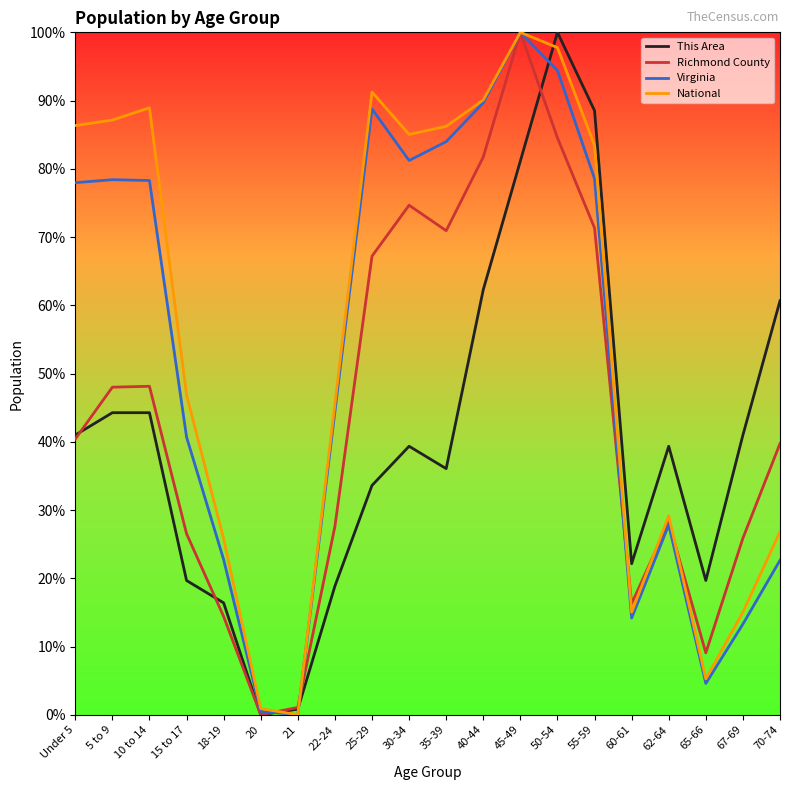

Reading left to right, what are all the values shown in this chart?

This Area: Under 5=0.4	5 to 9=0.4	10 to 14=0.4	15 to 17=0.2	18-19=0.2	20=0.0	21=0.0	22-24=0.2	25-29=0.3	30-34=0.4	35-39=0.4	40-44=0.6	45-49=0.8	50-54=1.0	55-59=0.9	60-61=0.2	62-64=0.4	65-66=0.2	67-69=0.4	70-74=0.6
Richmond County: Under 5=0.4	5 to 9=0.5	10 to 14=0.5	15 to 17=0.3	18-19=0.1	20=0.0	21=0.0	22-24=0.3	25-29=0.7	30-34=0.7	35-39=0.7	40-44=0.8	45-49=1.0	50-54=0.8	55-59=0.7	60-61=0.2	62-64=0.3	65-66=0.1	67-69=0.3	70-74=0.4
Virginia: Under 5=0.8	5 to 9=0.8	10 to 14=0.8	15 to 17=0.4	18-19=0.2	20=0.0	21=0.0	22-24=0.4	25-29=0.9	30-34=0.8	35-39=0.8	40-44=0.9	45-49=1.0	50-54=0.9	55-59=0.8	60-61=0.1	62-64=0.3	65-66=0.0	67-69=0.1	70-74=0.2
National: Under 5=0.9	5 to 9=0.9	10 to 14=0.9	15 to 17=0.5	18-19=0.3	20=0.0	21=0.0	22-24=0.5	25-29=0.9	30-34=0.9	35-39=0.9	40-44=0.9	45-49=1.0	50-54=1.0	55-59=0.8	60-61=0.2	62-64=0.3	65-66=0.1	67-69=0.2	70-74=0.3